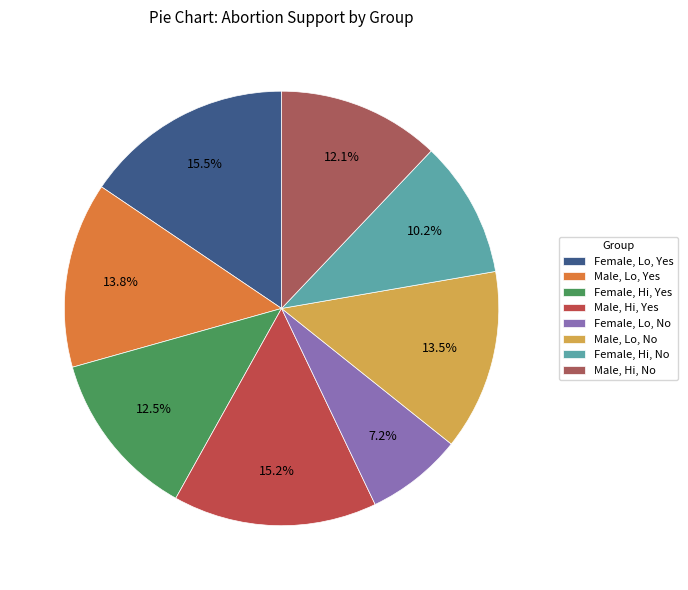

What percentage do Female, Hi, No and Male, Lo, Yes together represent?

24.0%